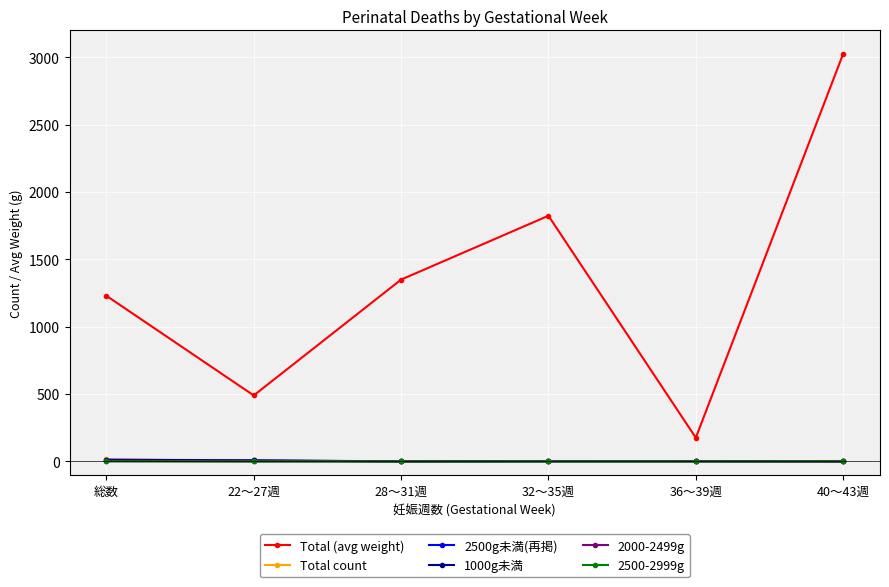

Which label corresponds to the largest value in the chart?

40～43週